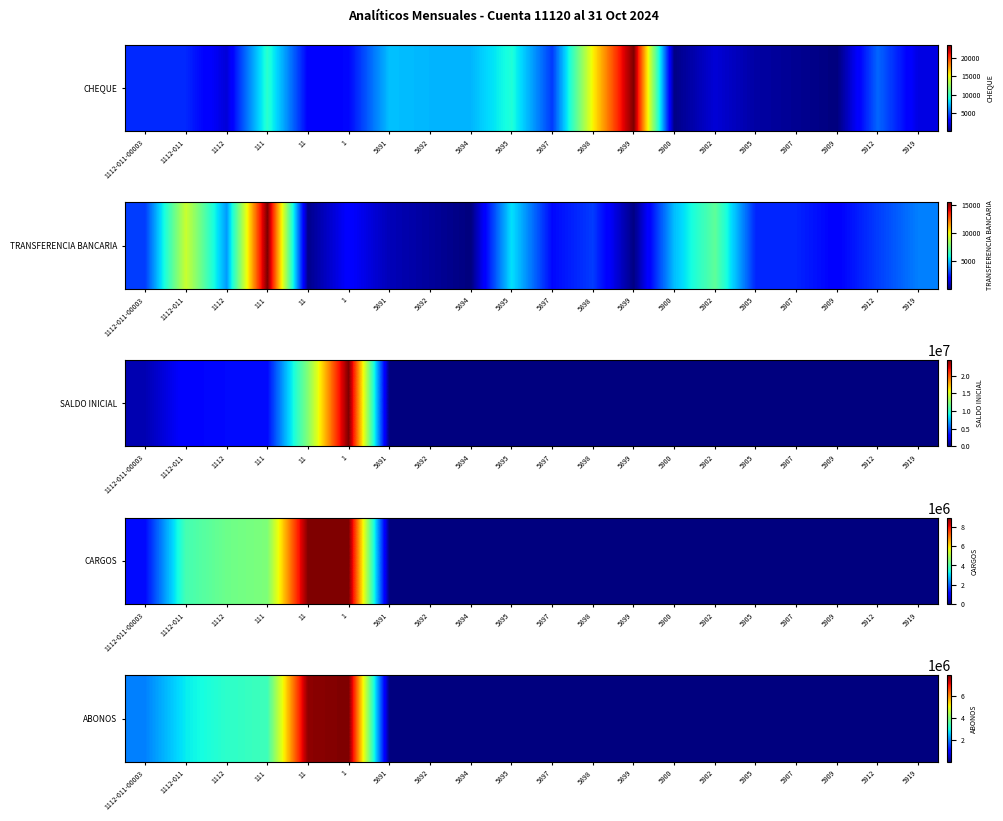

Reading left to right, list all the values displayed in this chart.

1997585.1	2839925.6	3199306.0	3369004.0	7806430.2	7910857.4	4000.0	4000.0	2000.0	9512.8	3000.0	3200.0	7507.4	7264.9	7264.9	9217.5	4404.6	15401.2	23474.0	348.0